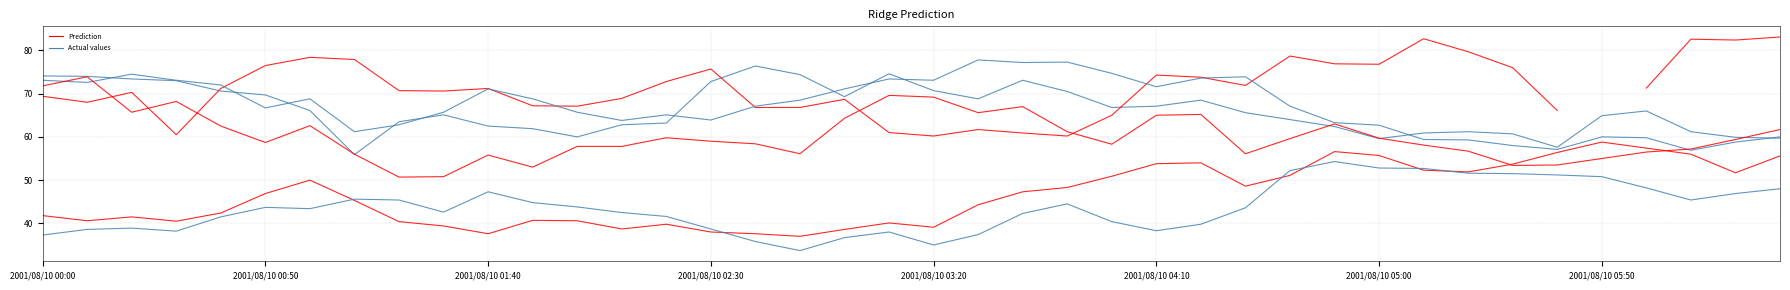

At which category is the sum across all series the highest?

2001/08/10 03:40